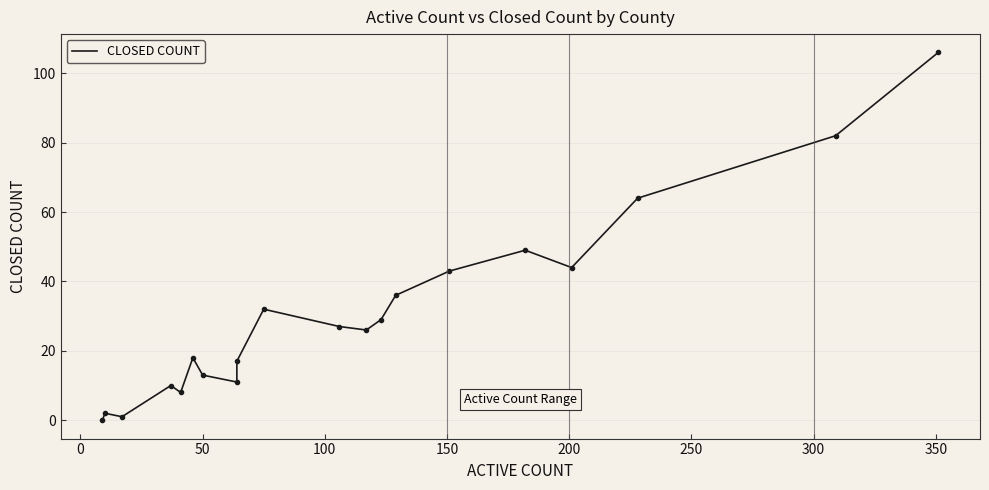

How many data points are less than 27?

10